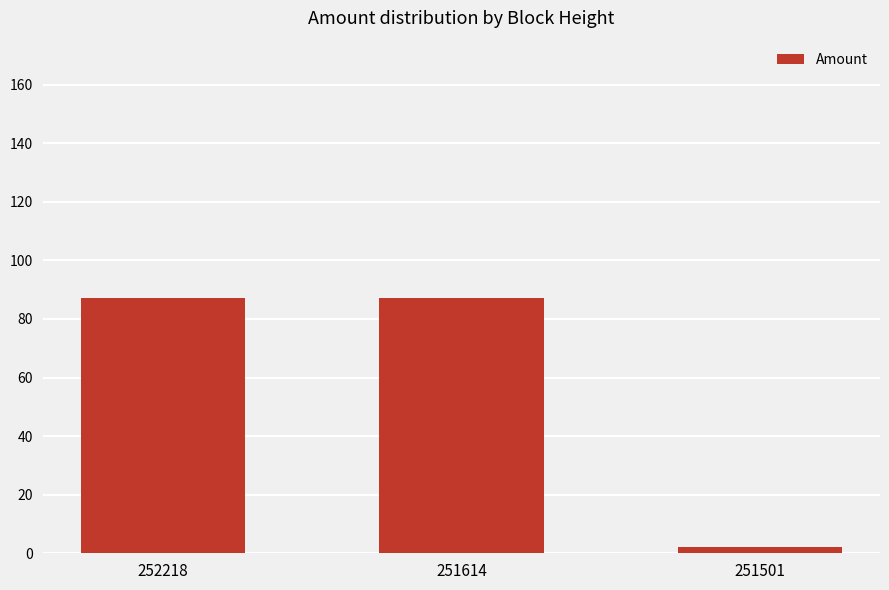

What is the value of the 2nd bar from the left?

87.0